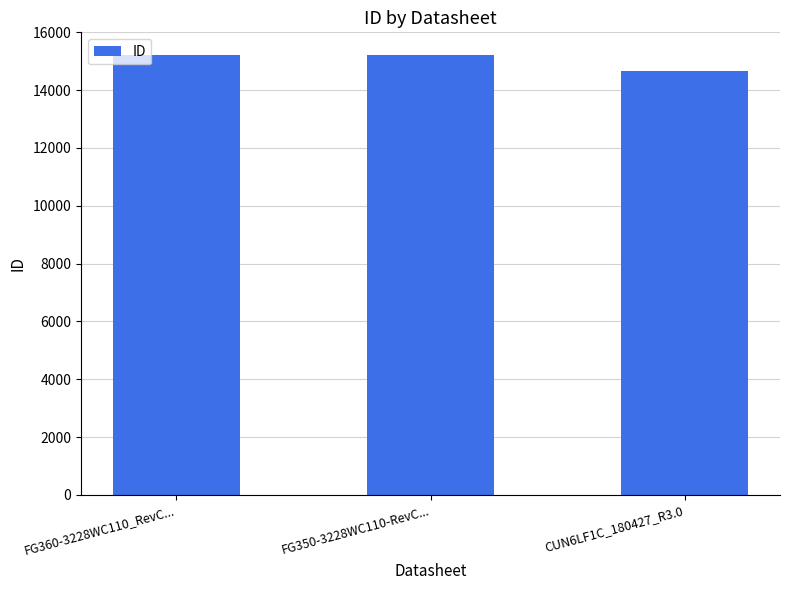

How many bars are there in total?

3